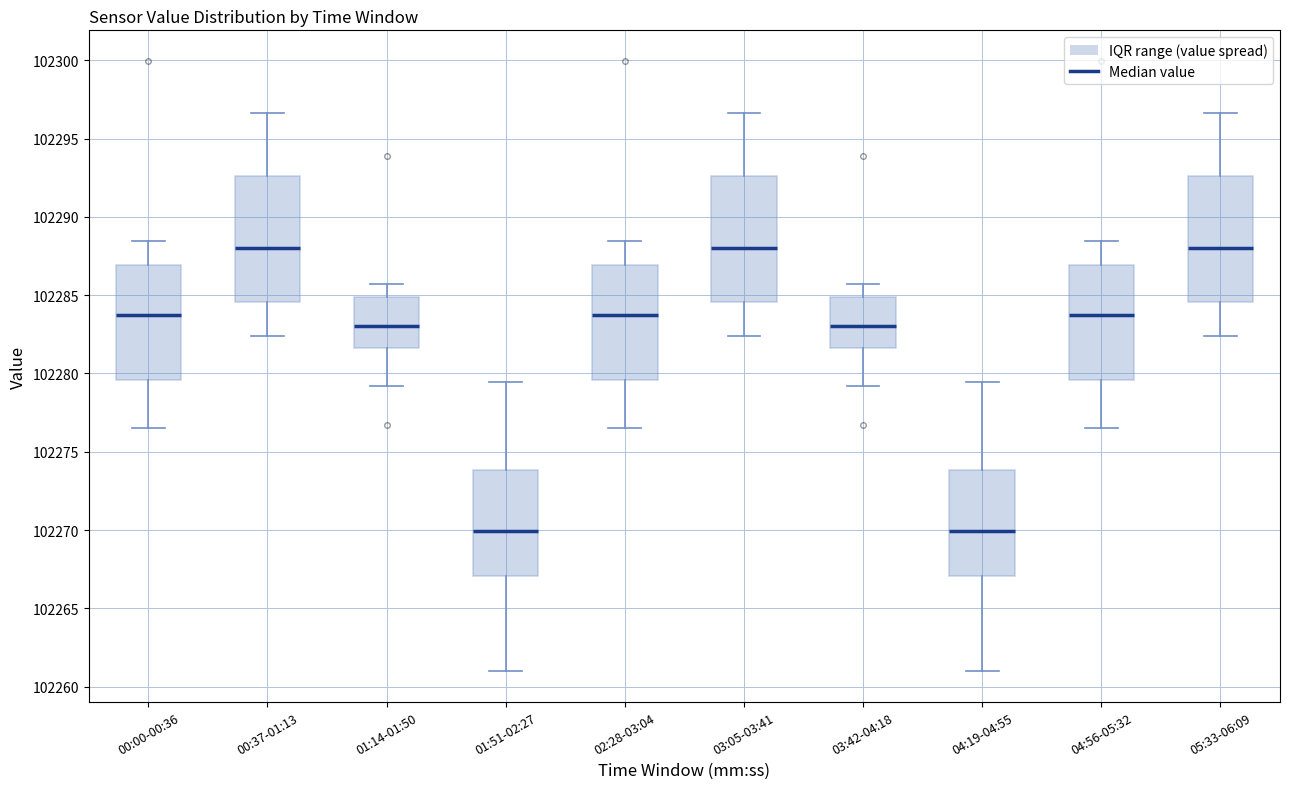

Reading left to right, transcribe this box plot: for each box, give where its median line is, the range the box spans, and where its two whiskers end, as read against the y-axis. The values are not printed on the chart, so give them approximately, as read against the axis.

00:00-00:36: median 102283.5, box 102279.5 to 102287.0, whiskers 102276.5 to 102288.5
00:37-01:13: median 102288.0, box 102284.5 to 102292.5, whiskers 102282.5 to 102296.5
01:14-01:50: median 102283.0, box 102281.5 to 102285.0, whiskers 102279.0 to 102285.5
01:51-02:27: median 102270.0, box 102267.0 to 102274.0, whiskers 102261.0 to 102279.5
02:28-03:04: median 102283.5, box 102279.5 to 102287.0, whiskers 102276.5 to 102288.5
03:05-03:41: median 102288.0, box 102284.5 to 102292.5, whiskers 102282.5 to 102296.5
03:42-04:18: median 102283.0, box 102281.5 to 102285.0, whiskers 102279.0 to 102285.5
04:19-04:55: median 102270.0, box 102267.0 to 102274.0, whiskers 102261.0 to 102279.5
04:56-05:32: median 102283.5, box 102279.5 to 102287.0, whiskers 102276.5 to 102288.5
05:33-06:09: median 102288.0, box 102284.5 to 102292.5, whiskers 102282.5 to 102296.5